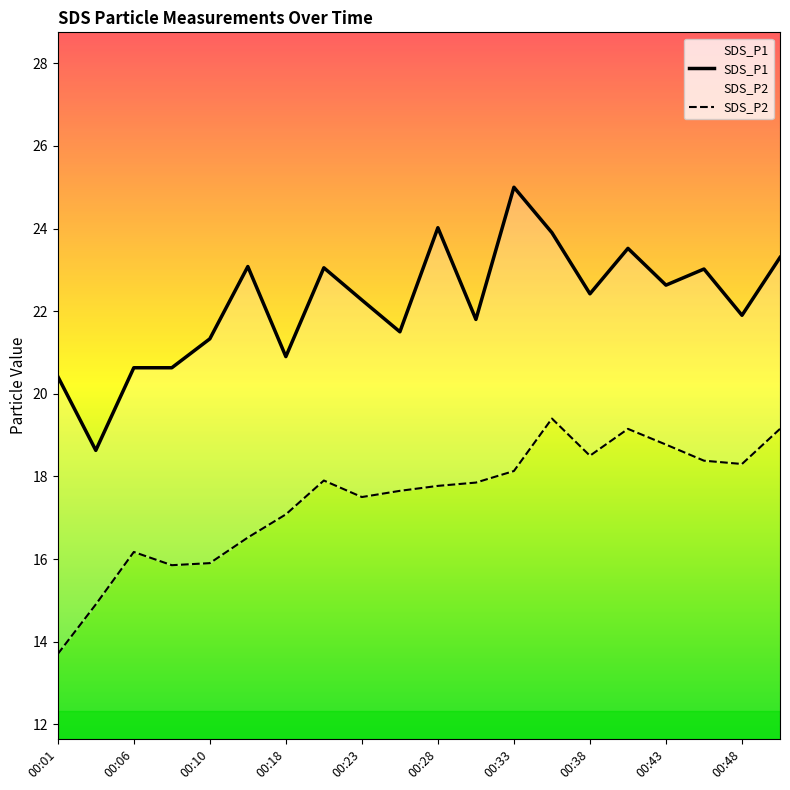

At which label is SDS_P2 closest to 16?

00:10